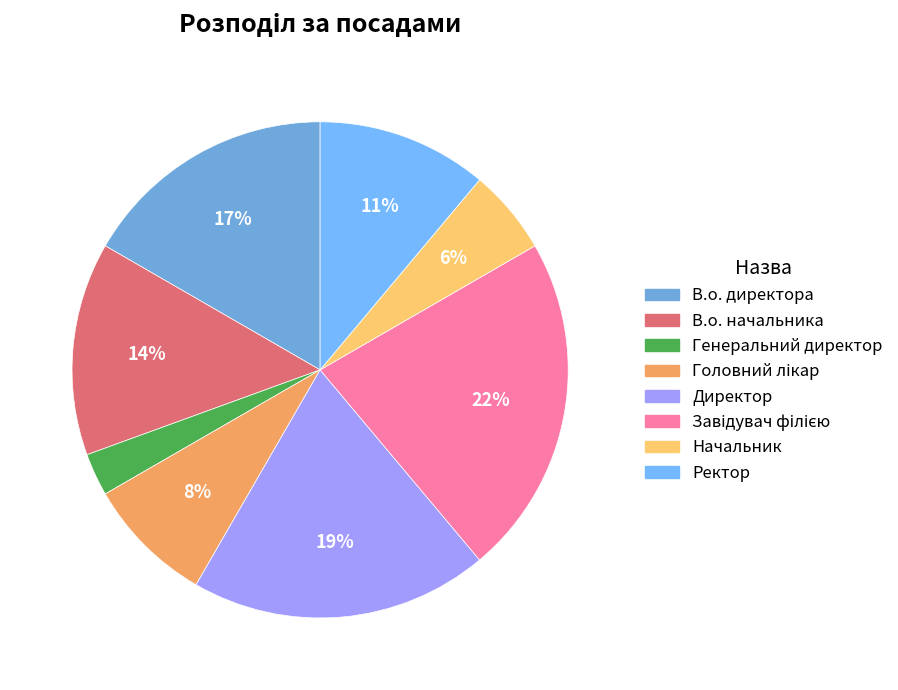

True or false: В.о. начальника accounts for 14% of the total.

True